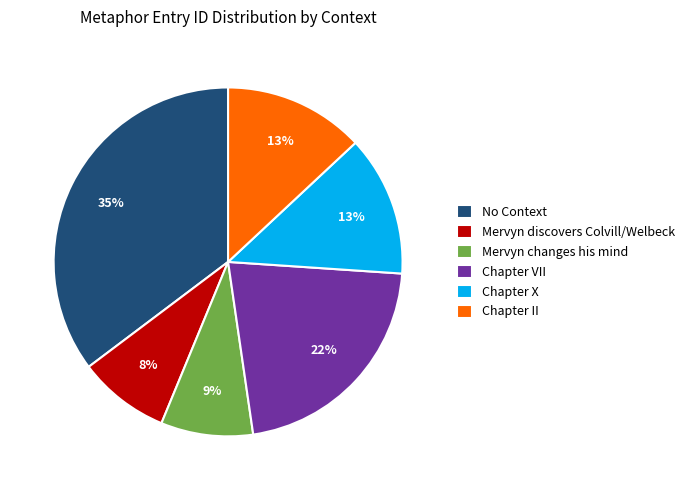

Is it true that Mervyn discovers Colvill/Welbeck is 22% of the pie?

False